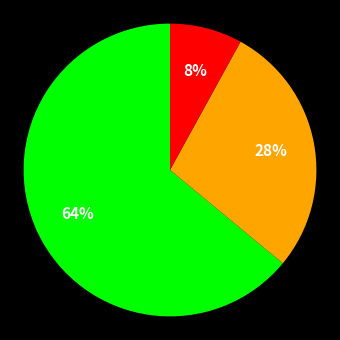

Does any single category account for the majority?

Yes